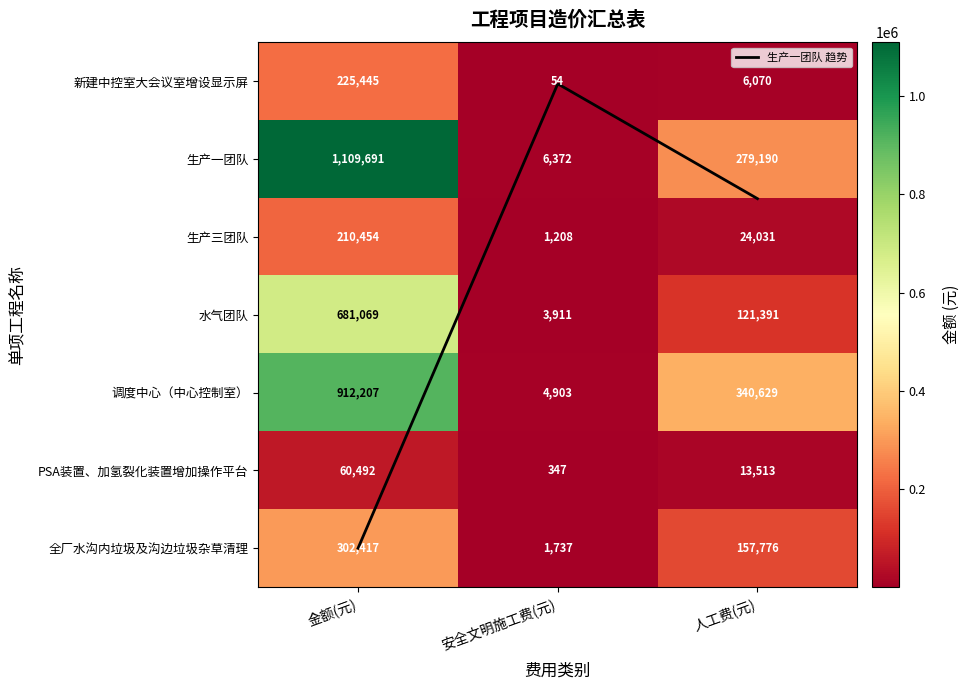

At 金额(元), list the series in order from largest to smallest.

生产一团队, 调度中心（中心控制室）, 水气团队, 全厂水沟内垃圾及沟边垃圾杂草清理, 新建中控室大会议室增设显示屏, 生产三团队, PSA装置、加氢裂化装置增加操作平台